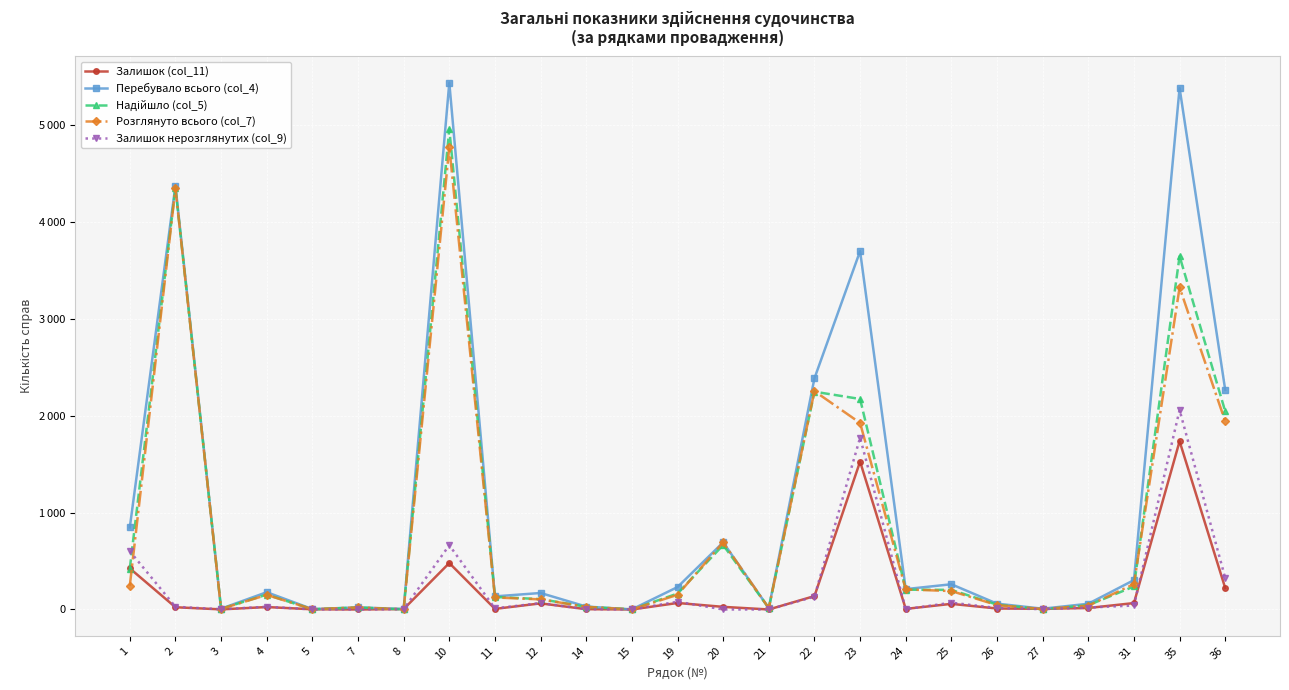

Does the chart have visible grid lines?

Yes